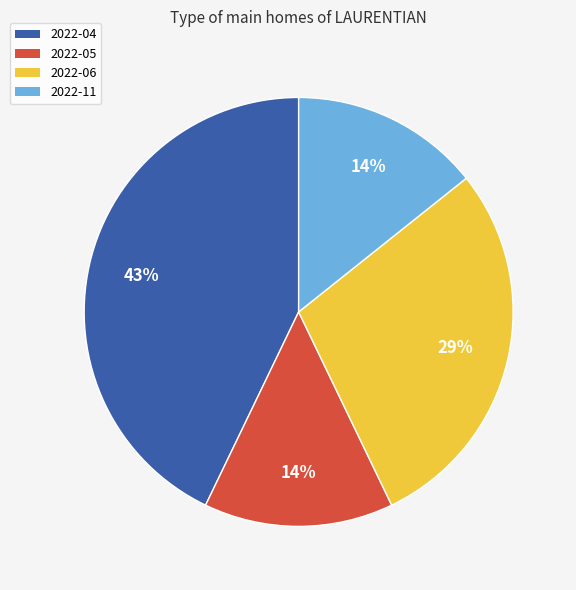

The 2022-11 slice represents 14% of the pie. True or false?

True